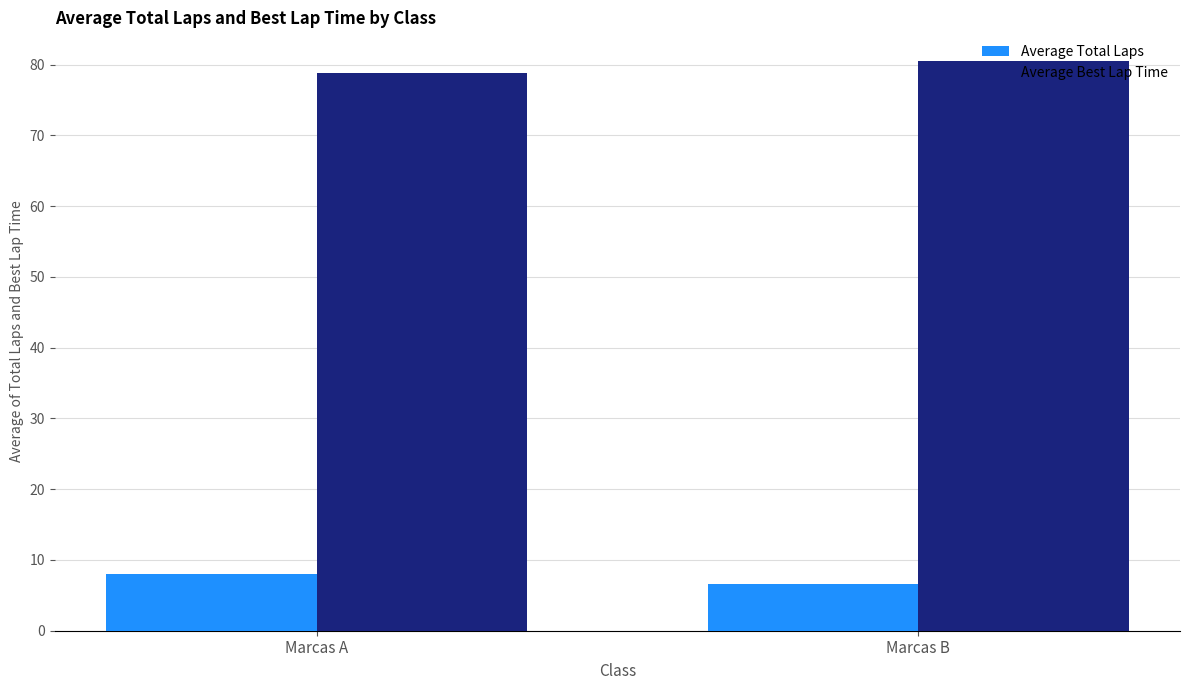

True or false: Average Best Lap Time has a value of 37.3 at Marcas A.

False